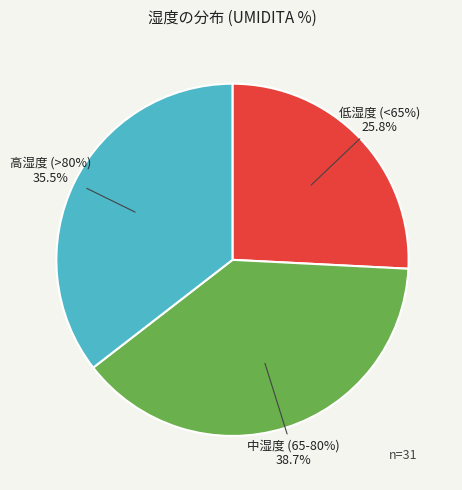

What is the change in value from 2 to 3?

-3